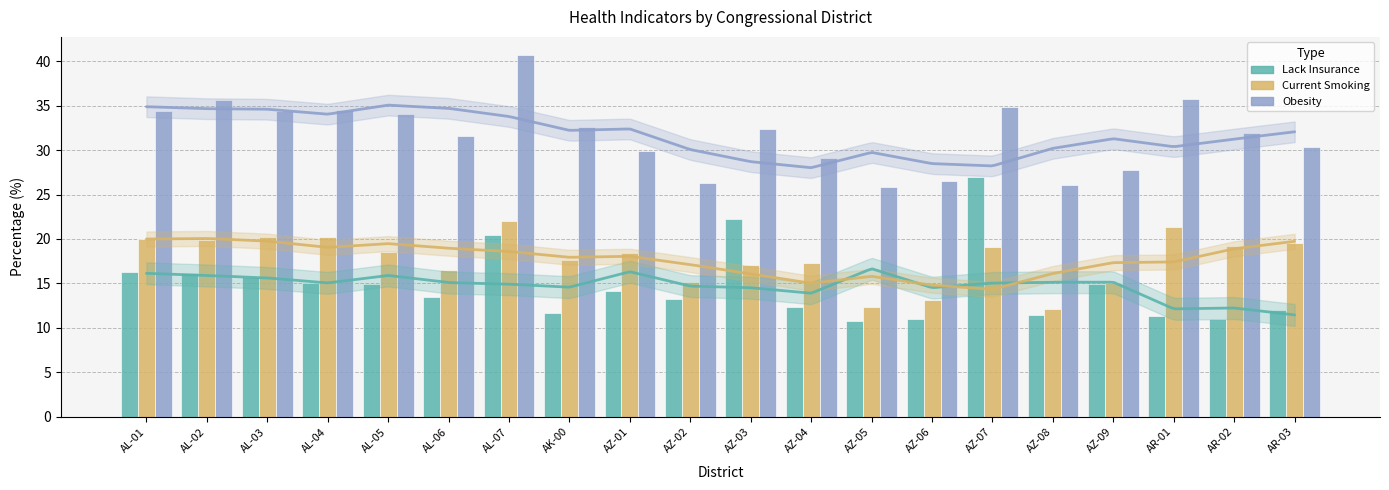

Rank the categories by csmoking value from lowest to highest.

AZ-08, AZ-05, AZ-06, AZ-09, AZ-02, AL-06, AZ-03, AZ-04, AK-00, AZ-01, AL-05, AZ-07, AR-02, AR-03, AL-02, AL-01, AL-03, AL-04, AR-01, AL-07